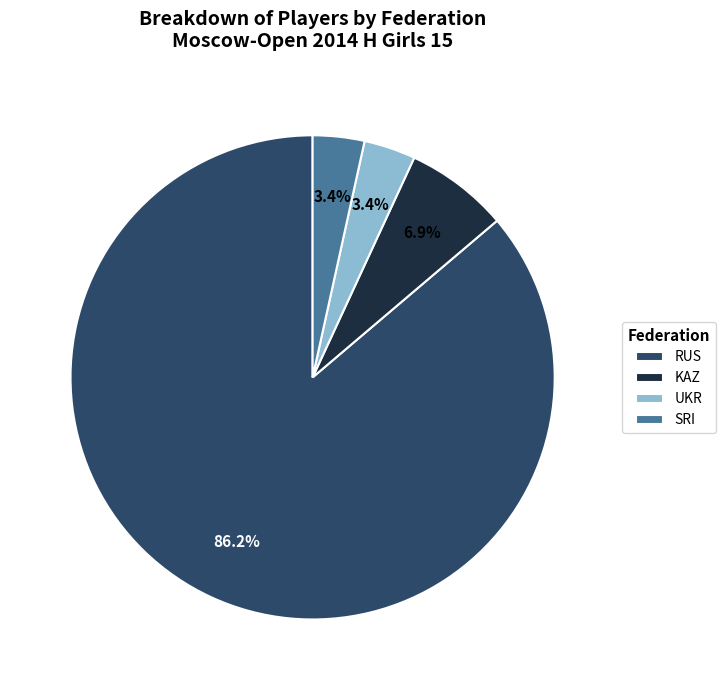

To the nearest percent, what is the average slice percentage?

25%